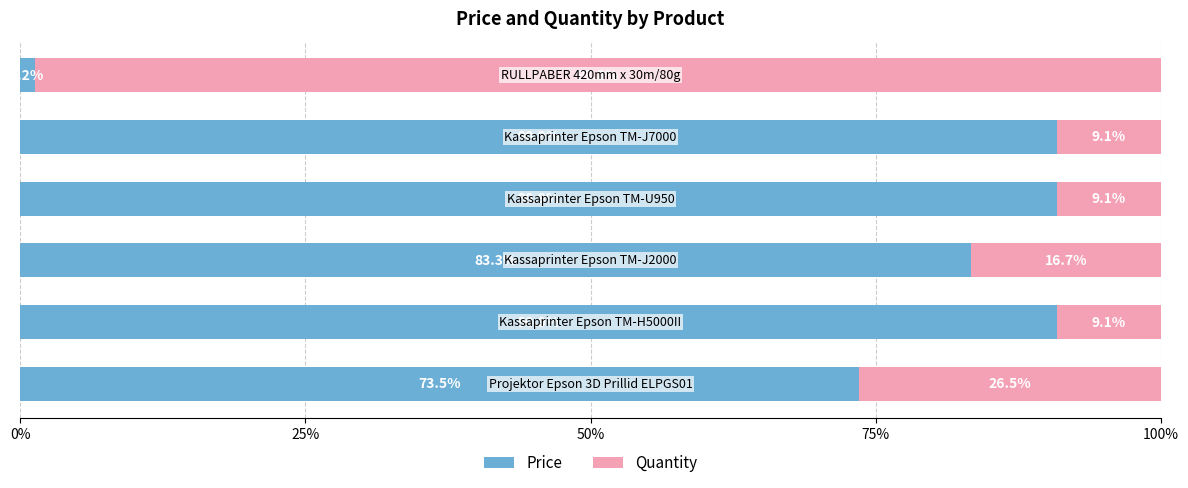

What is the highest value of the Price series?

90.9